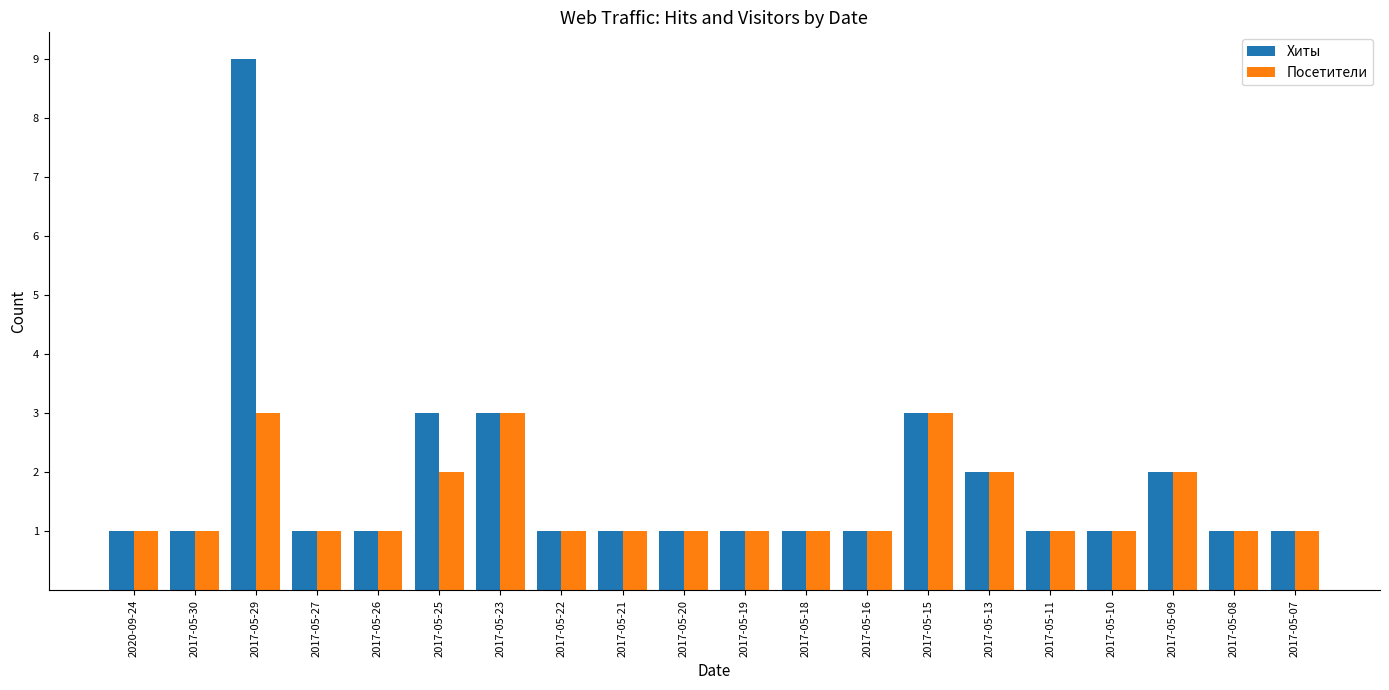

Is it true that Хиты equals 2 at 2017-05-30?

False